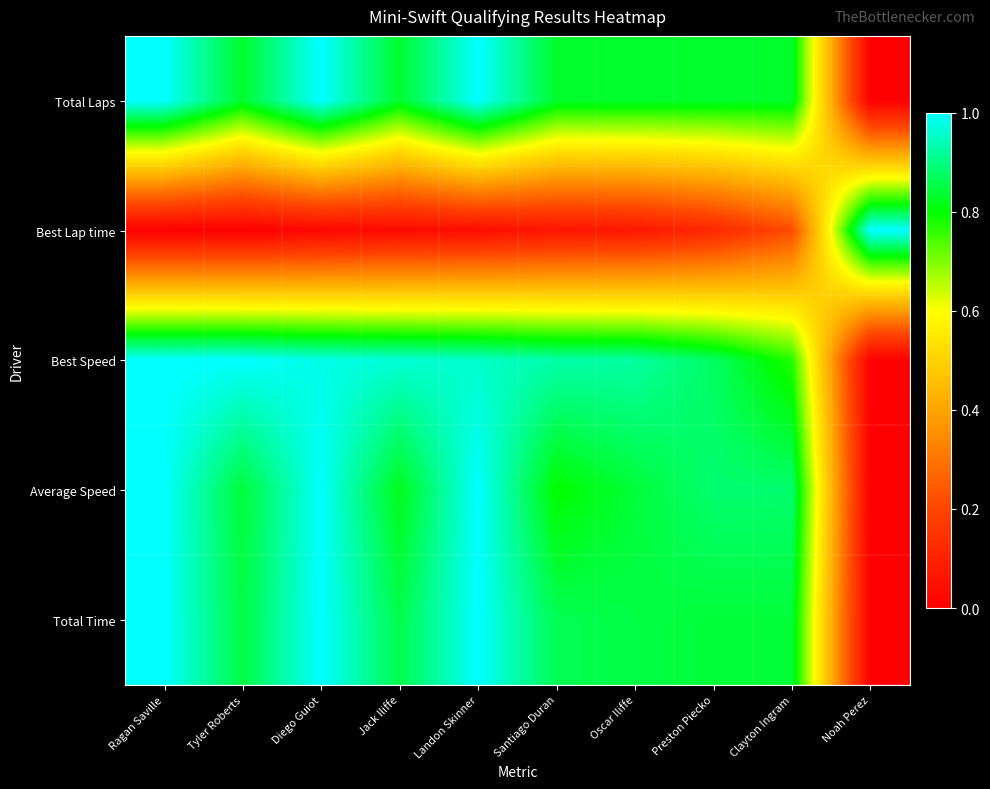

At how many categories does at least one series exceed 0?

10